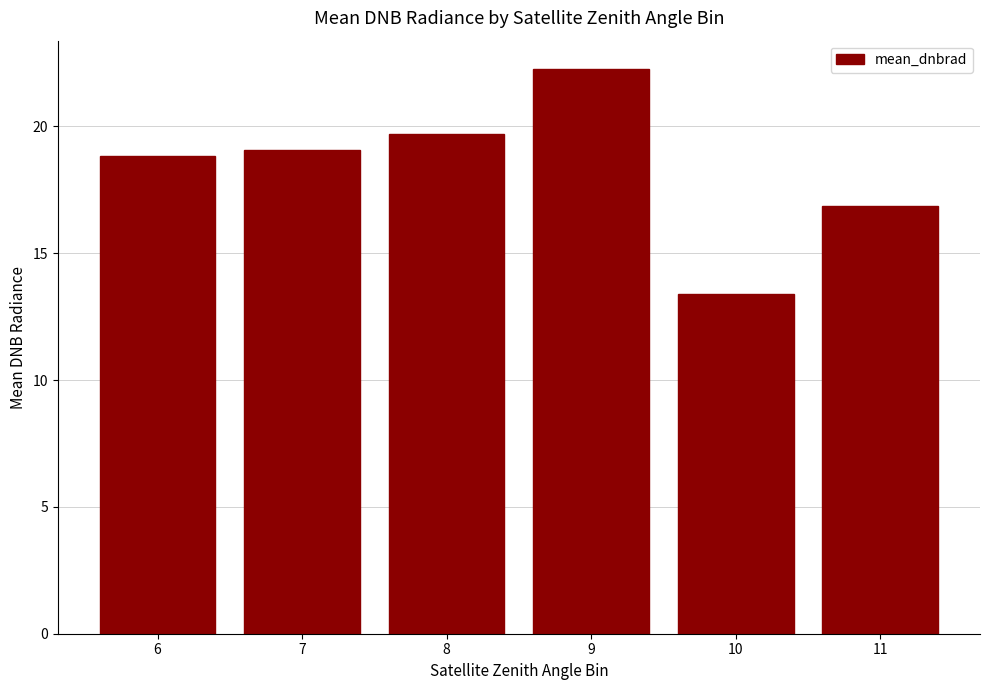

What is the difference between the values at 9 and 7?

3.2